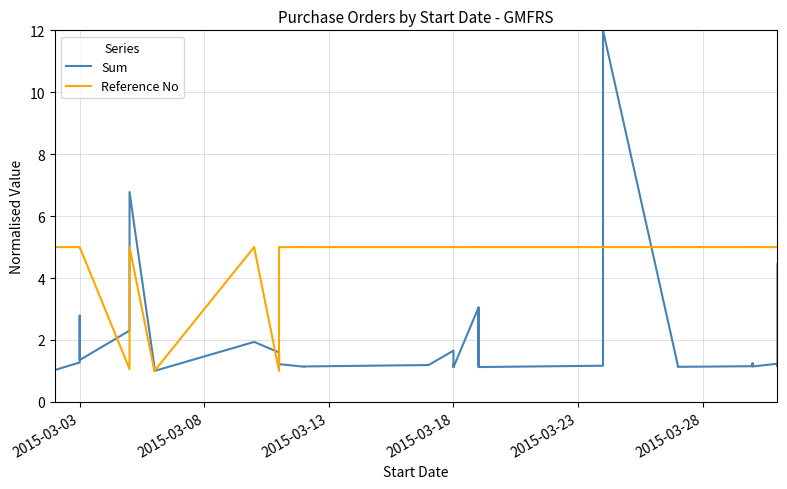

List the series in order of their peak value, lowest first.

Reference No, Sum